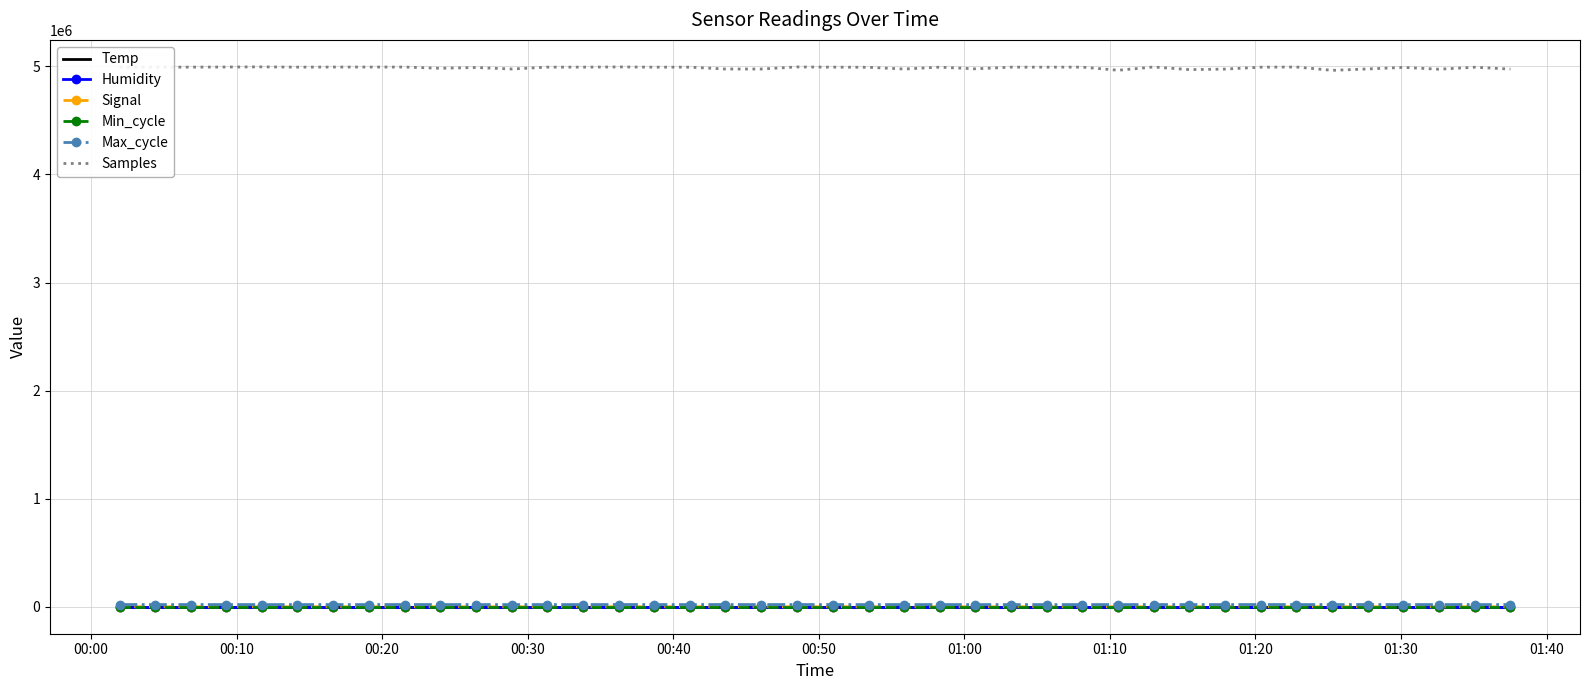

Which series has the largest range (max minus min)?

Samples